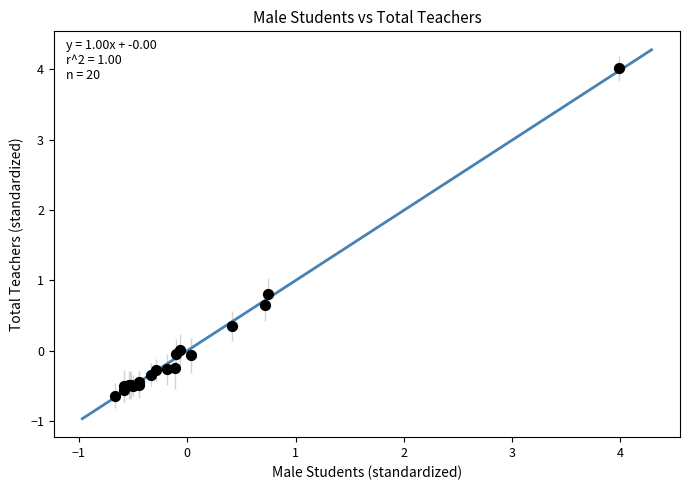

What Y value in the scatter plot is closest to 1?

0.8